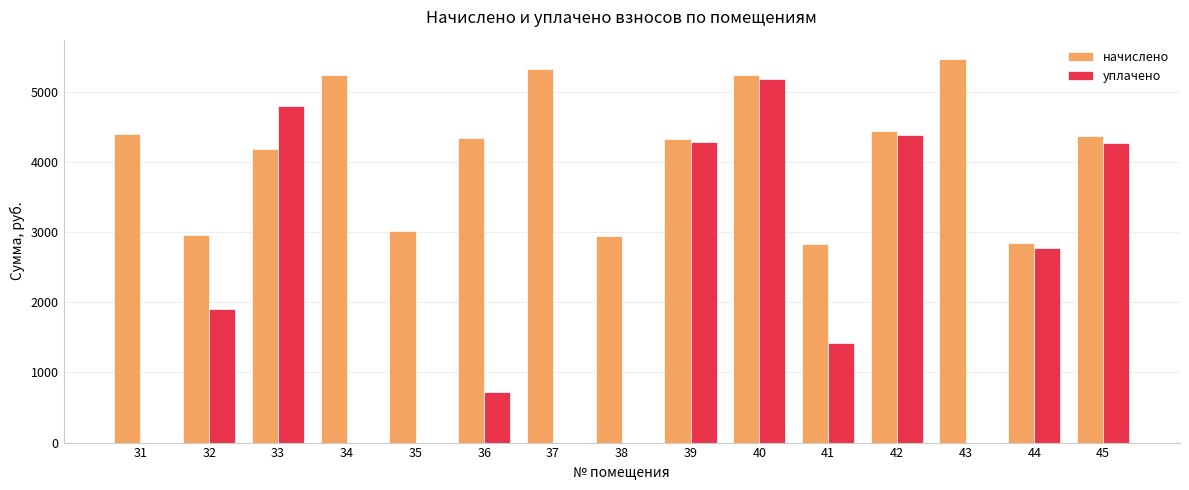

How many values in the начислено series exceed 4341?

8